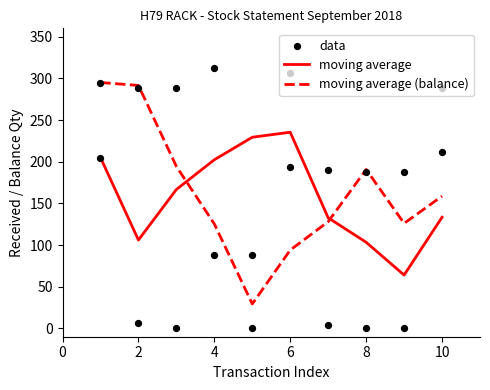

Which series reaches the maximum Y coordinate?

data